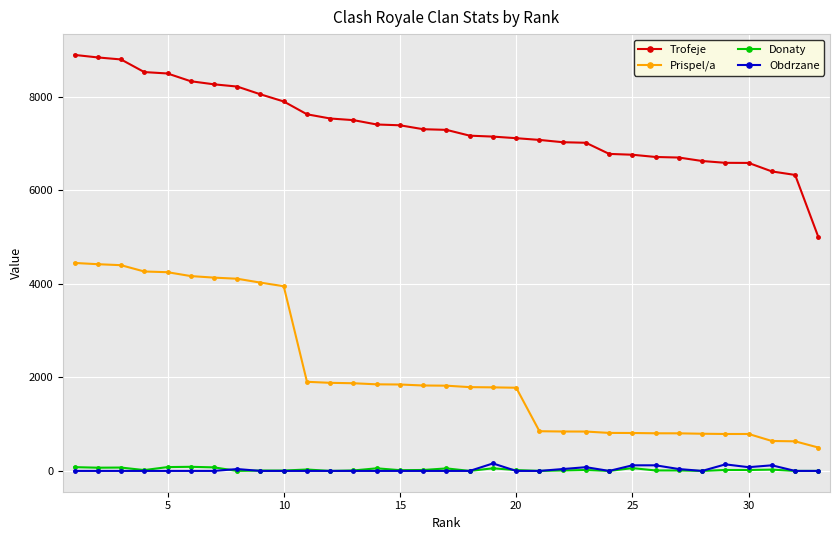

Which series has the largest range (max minus min)?

Prispel/a